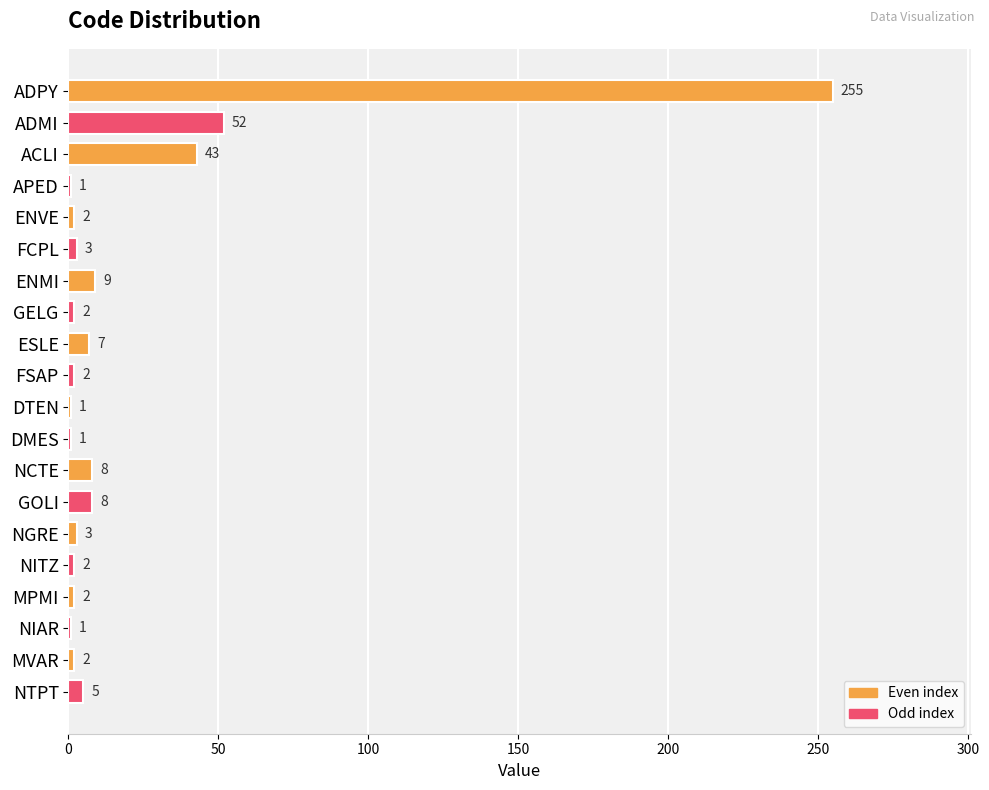

What is the sum of the values at GOLI and ACLI?

51